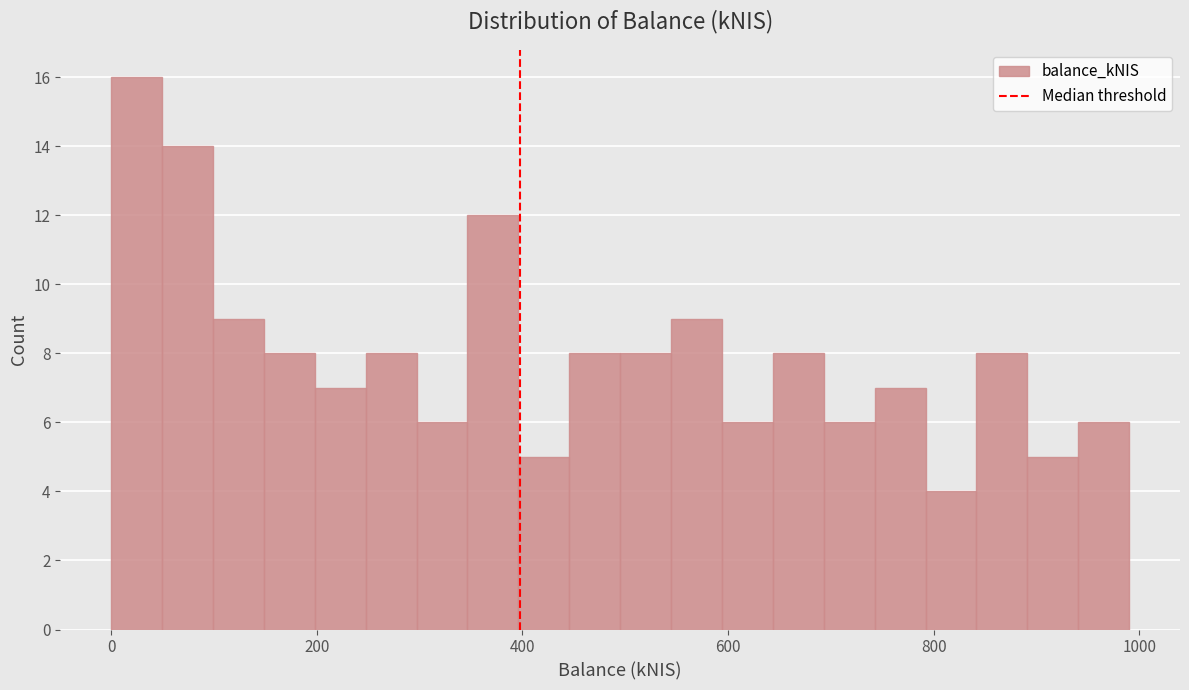

Read against the x-axis, roughly where is the centre of the tallest bar?

20